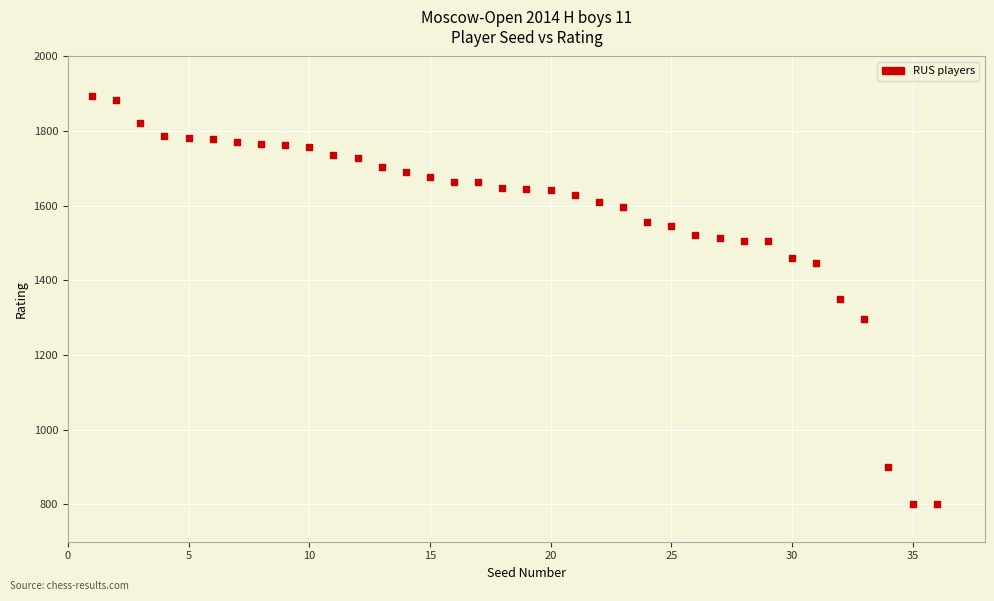

What is the range of Y values (max minus min)?

1094